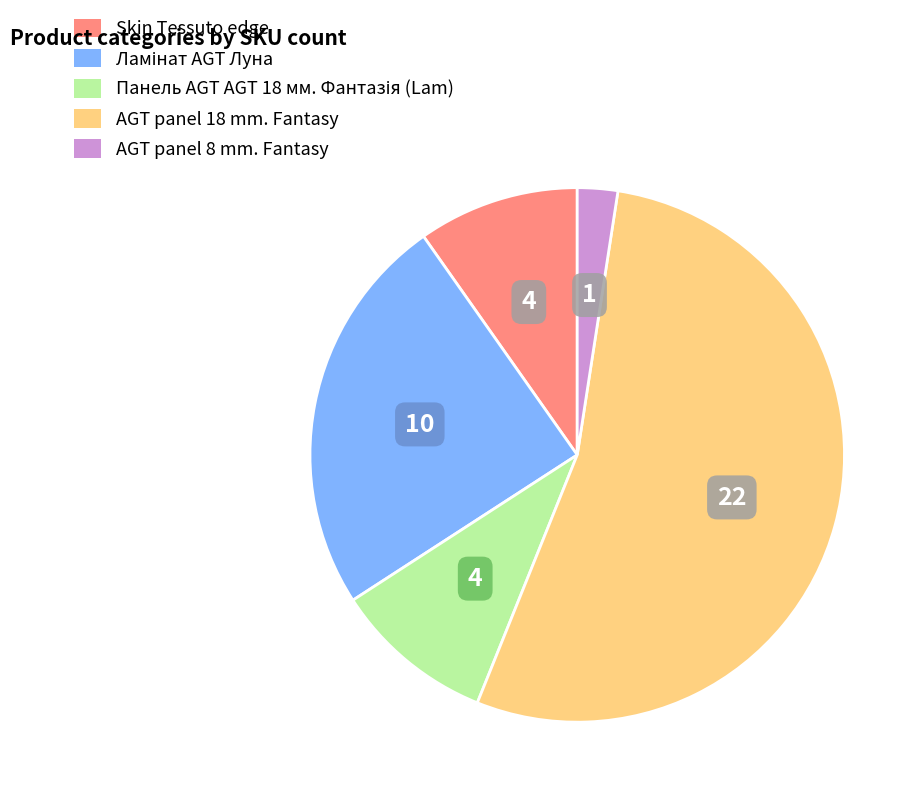

Which slice is the largest?

AGT panel 18 mm. Fantasy